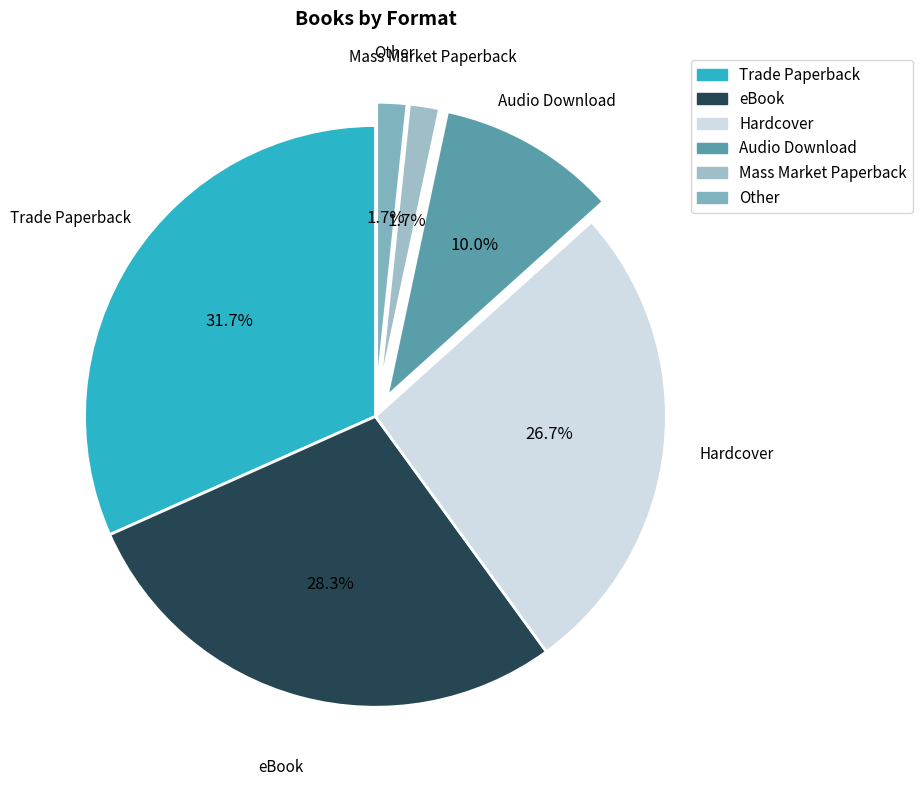

To the nearest percent, what portion does Audio Download represent?

10%